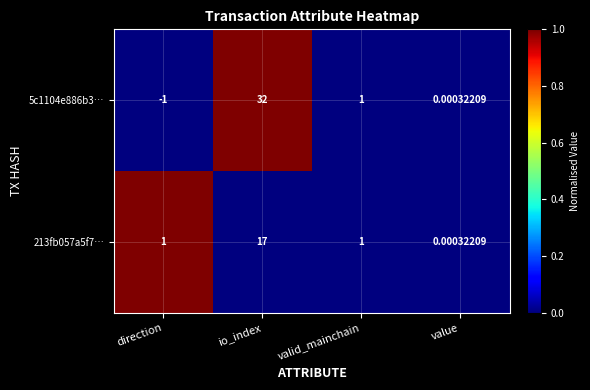

Which category has the lowest value in the 5c1104e886b3… series?

direction